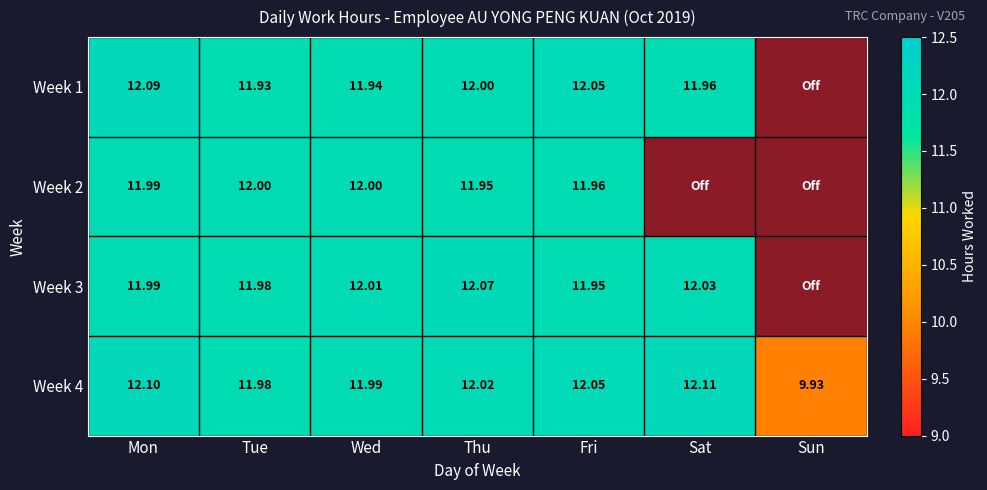

The Week 1 series shows 3.8 at Thu. True or false?

False